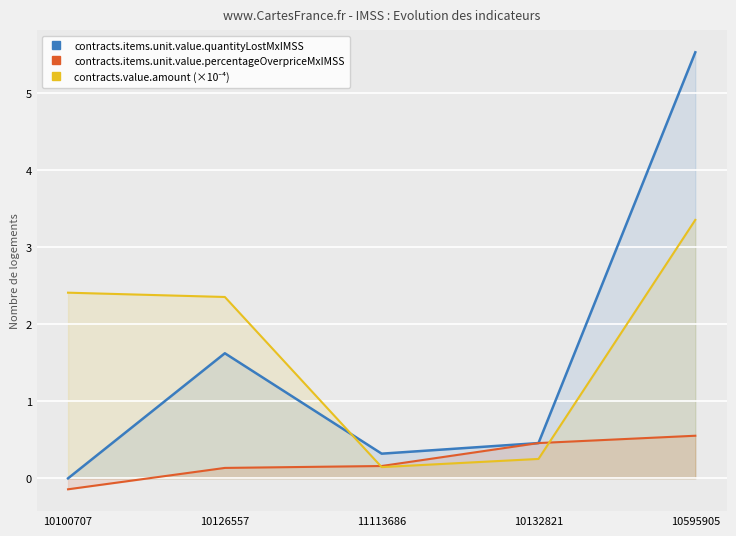

At how many categories does at least one series exceed 0?

5